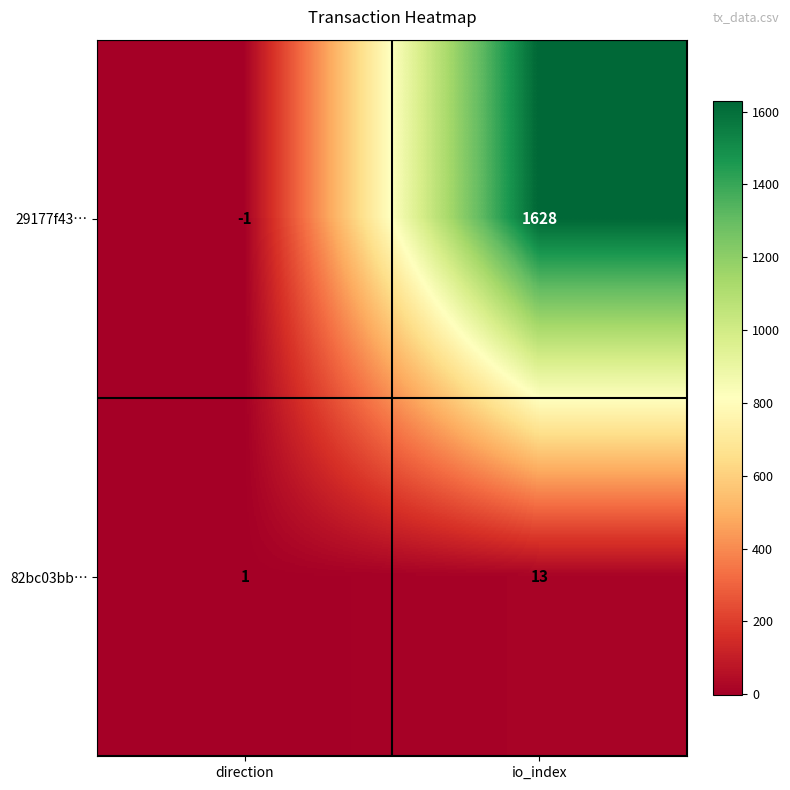

The 29177f43… series shows 1628 at io_index. True or false?

True